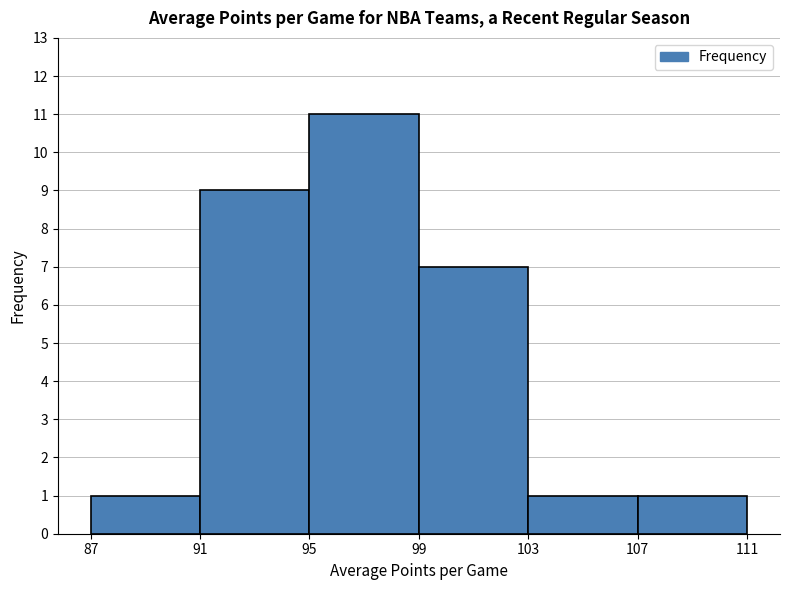

How tall is the bar that spans 95 to 99 on the x-axis? The values are not printed on the chart, so give them approximately, as read against the axis.

11